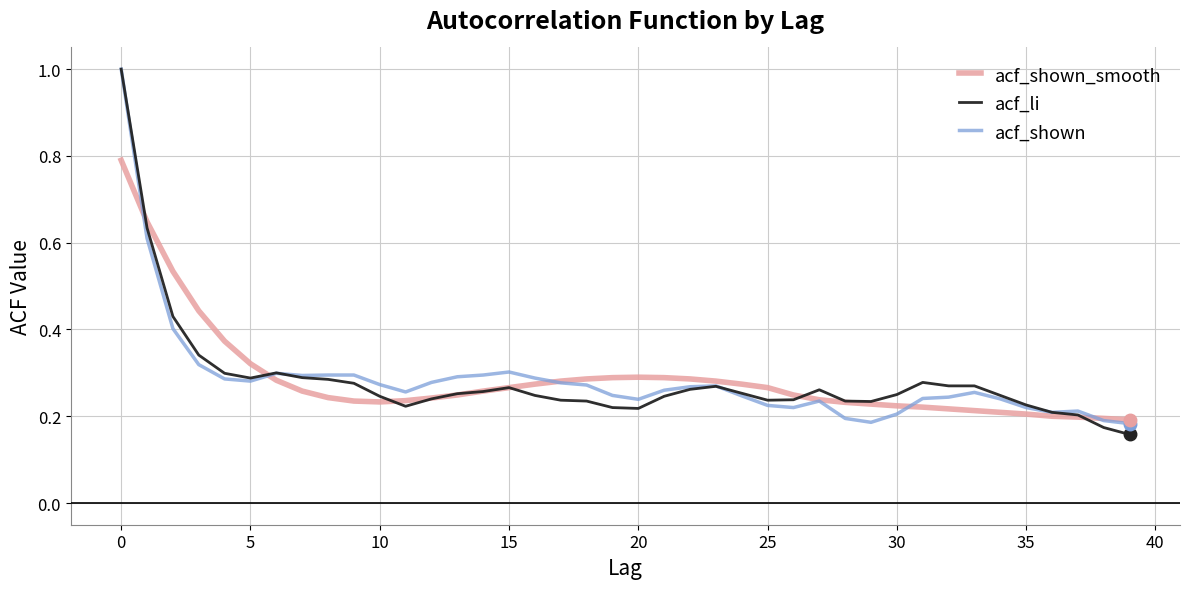

What is the highest value of the acf_shown series?

1.0